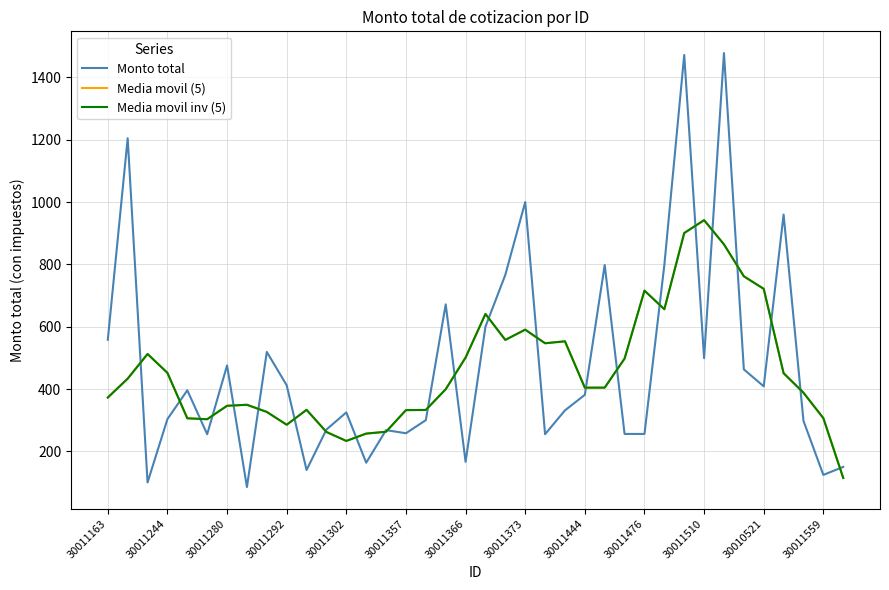

Is this an area chart (filled region under the line)?

No